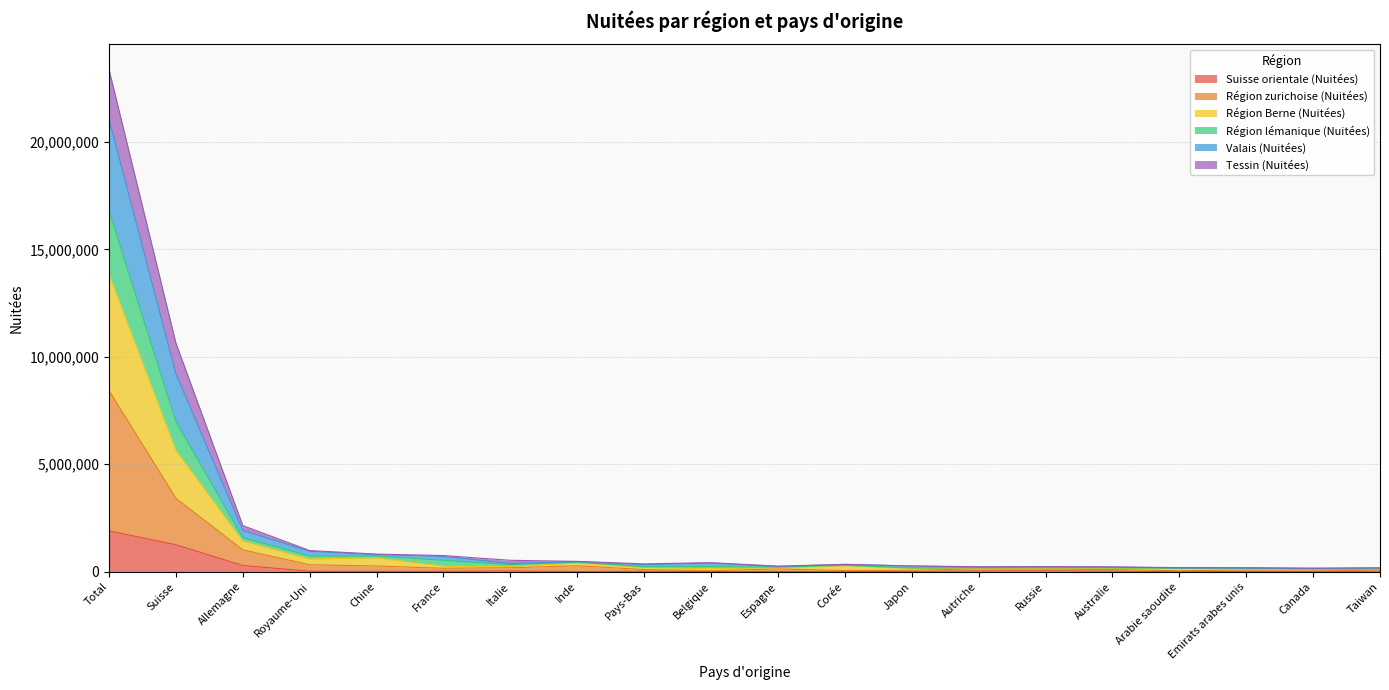

Does the chart have visible grid lines?

Yes